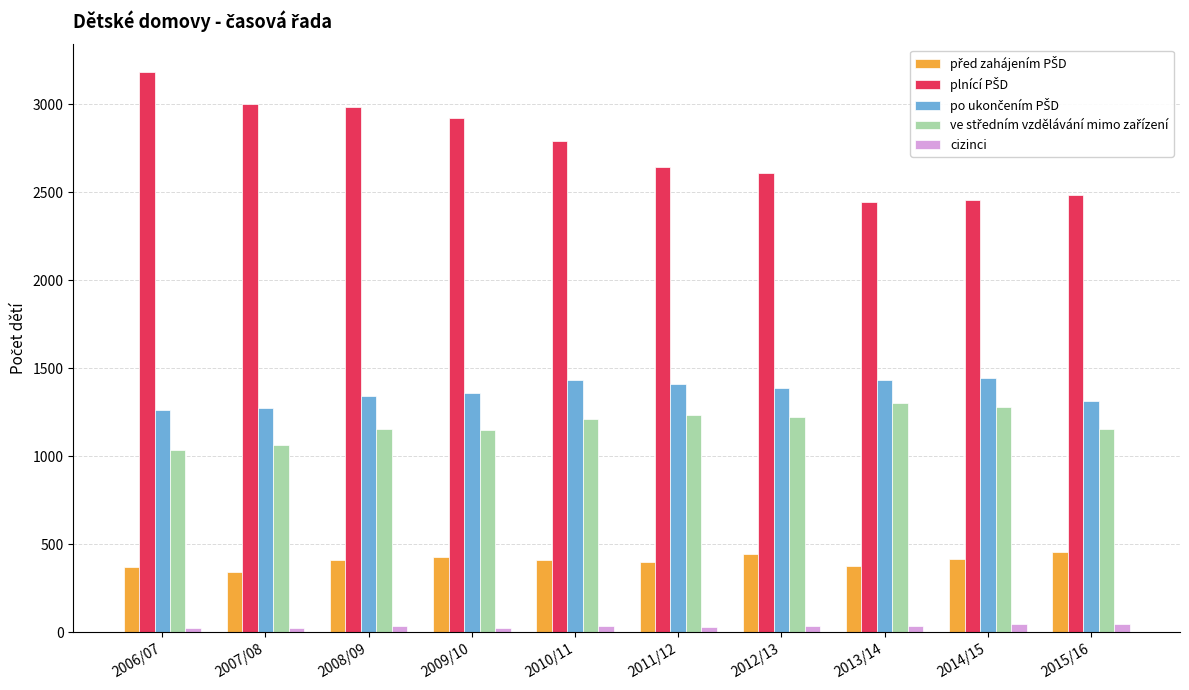

How many groups of bars are there?

10